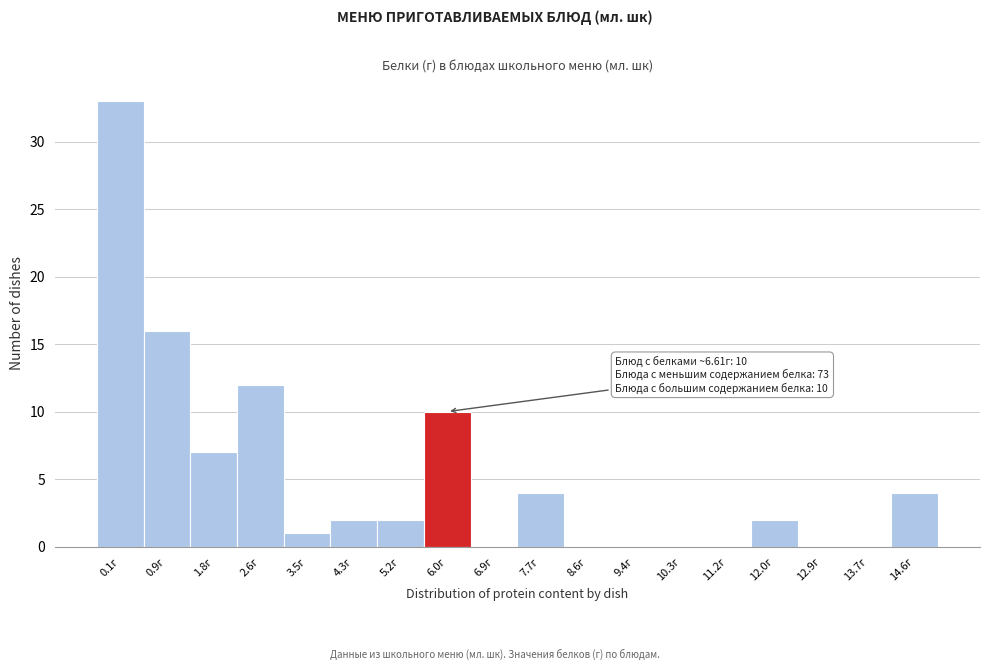

Reading left to right, list all the values displayed in this chart.

0.1г=33	0.9г=16	1.8г=7	2.6г=12	3.5г=1	4.3г=2	5.2г=2	6.0г=10	6.9г=0	7.7г=4	8.6г=0	9.4г=0	10.3г=0	11.2г=0	12.0г=2	12.9г=0	13.7г=0	14.6г=4